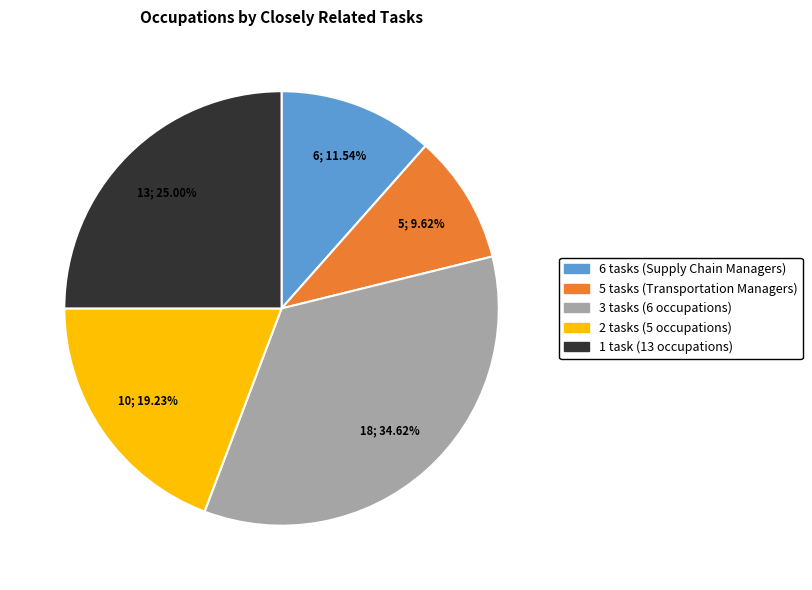

Is there a majority slice in this chart?

No